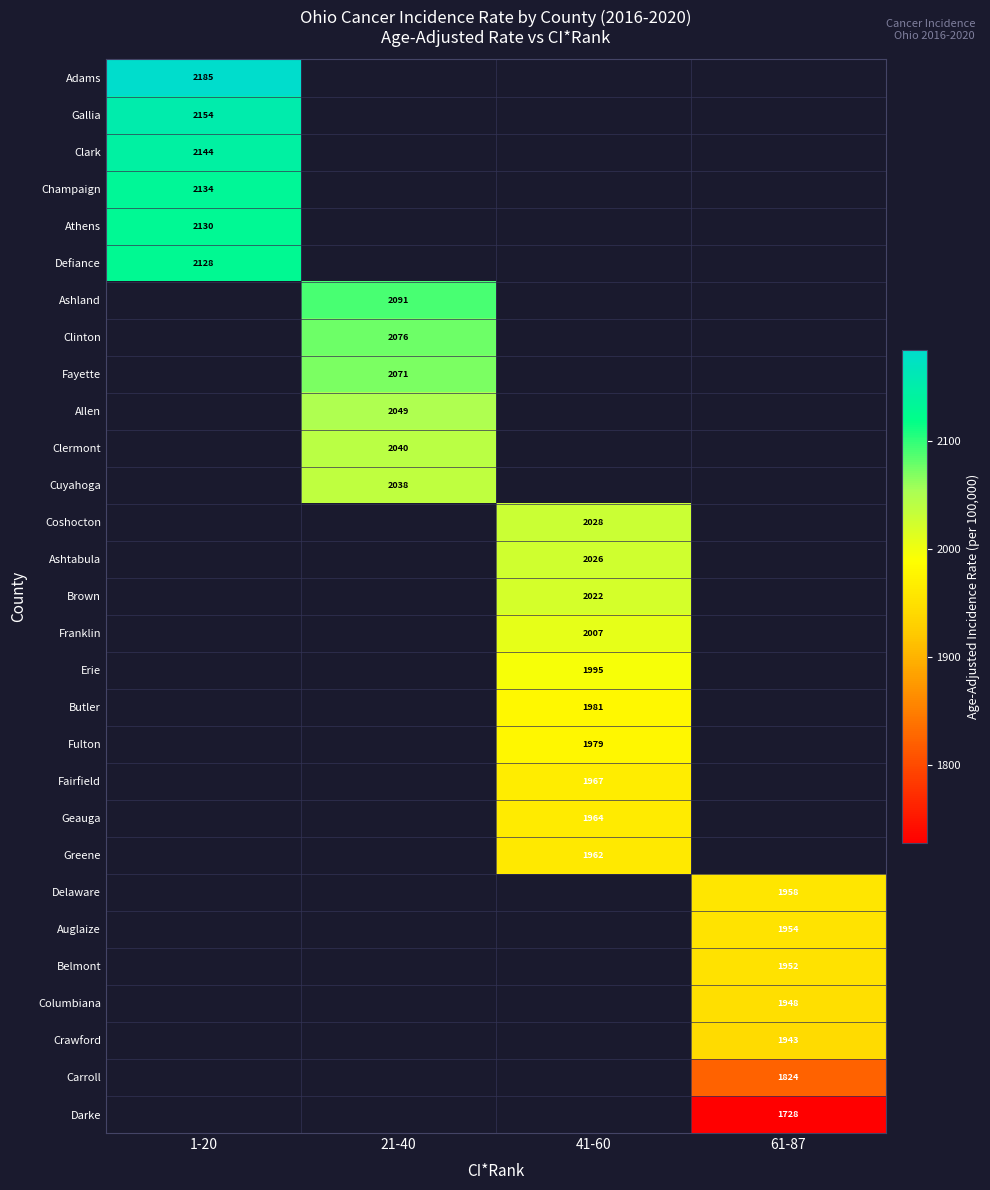

What is the smallest value displayed?

1728.1